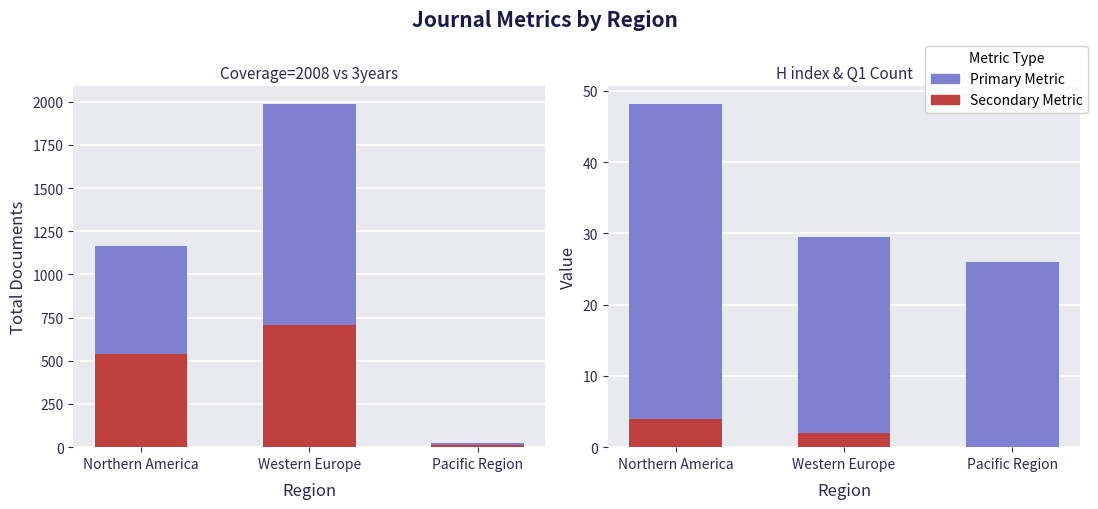

Is it true that Total Docs. (3years) equals 27.0 at Pacific Region?

True